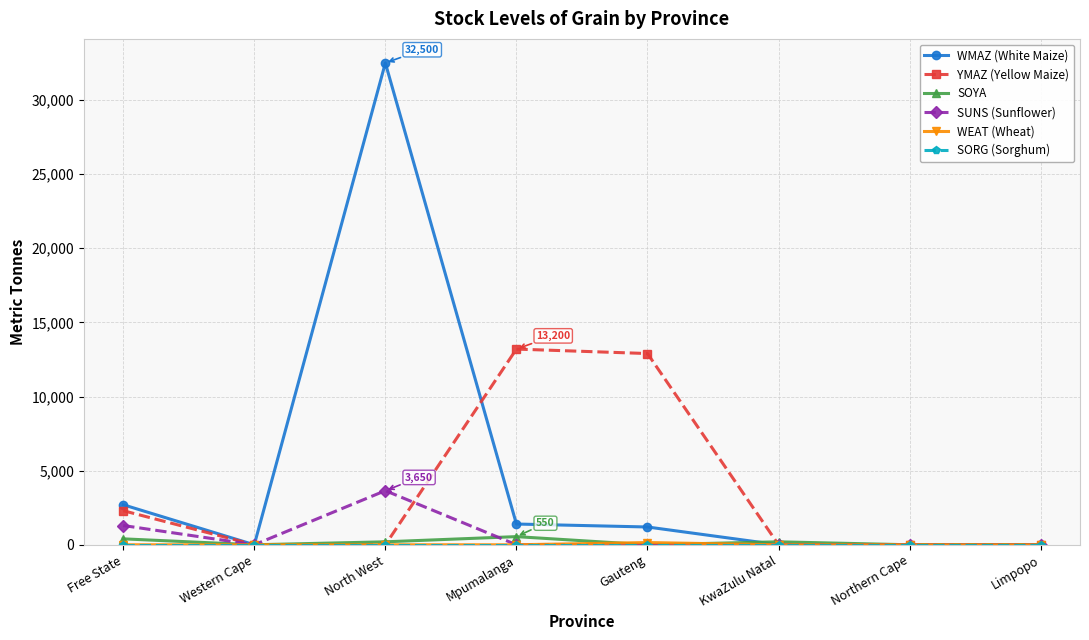

At which label is SUNS (Sunflower) closest to 1825?

Free State